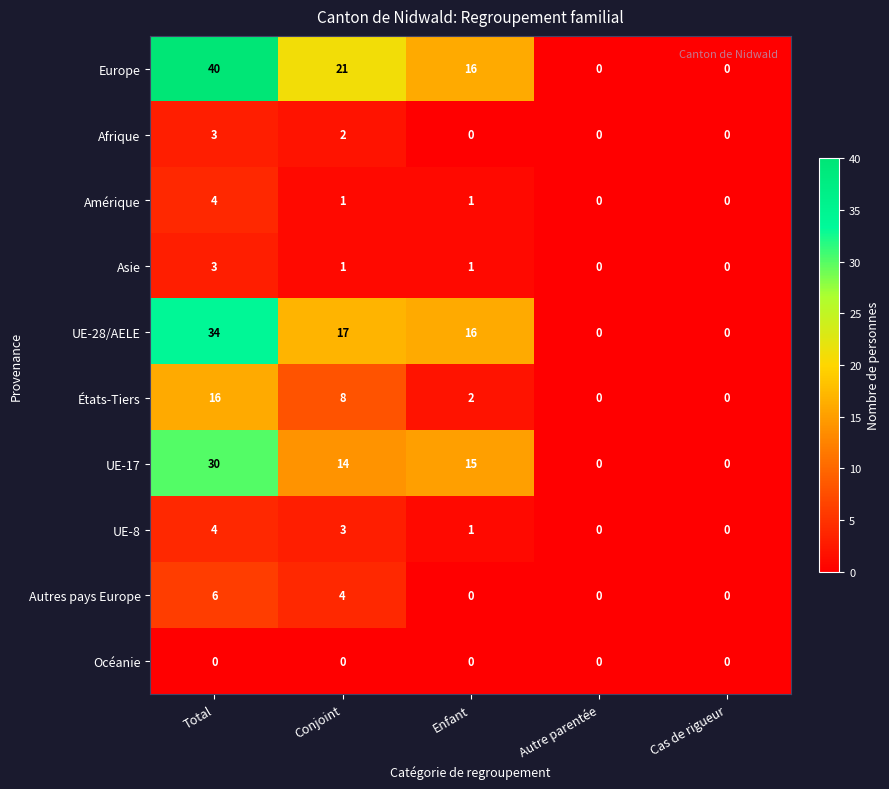

Is it true that Amérique equals 1 at Conjoint?

True